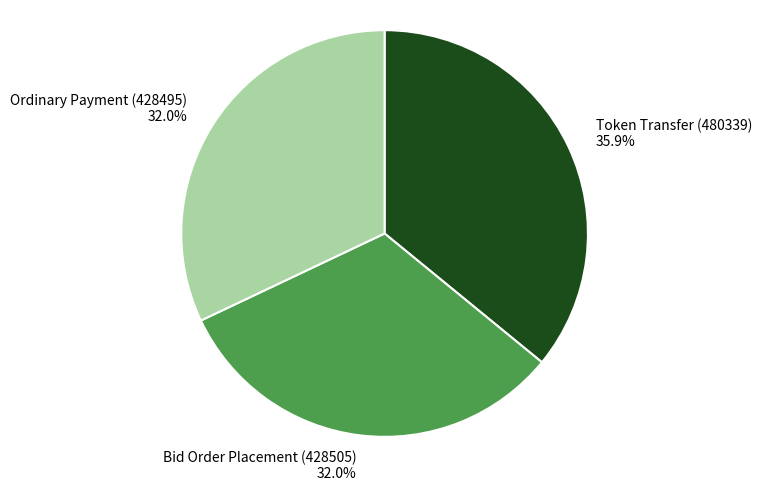

How many segments does this pie chart have?

3